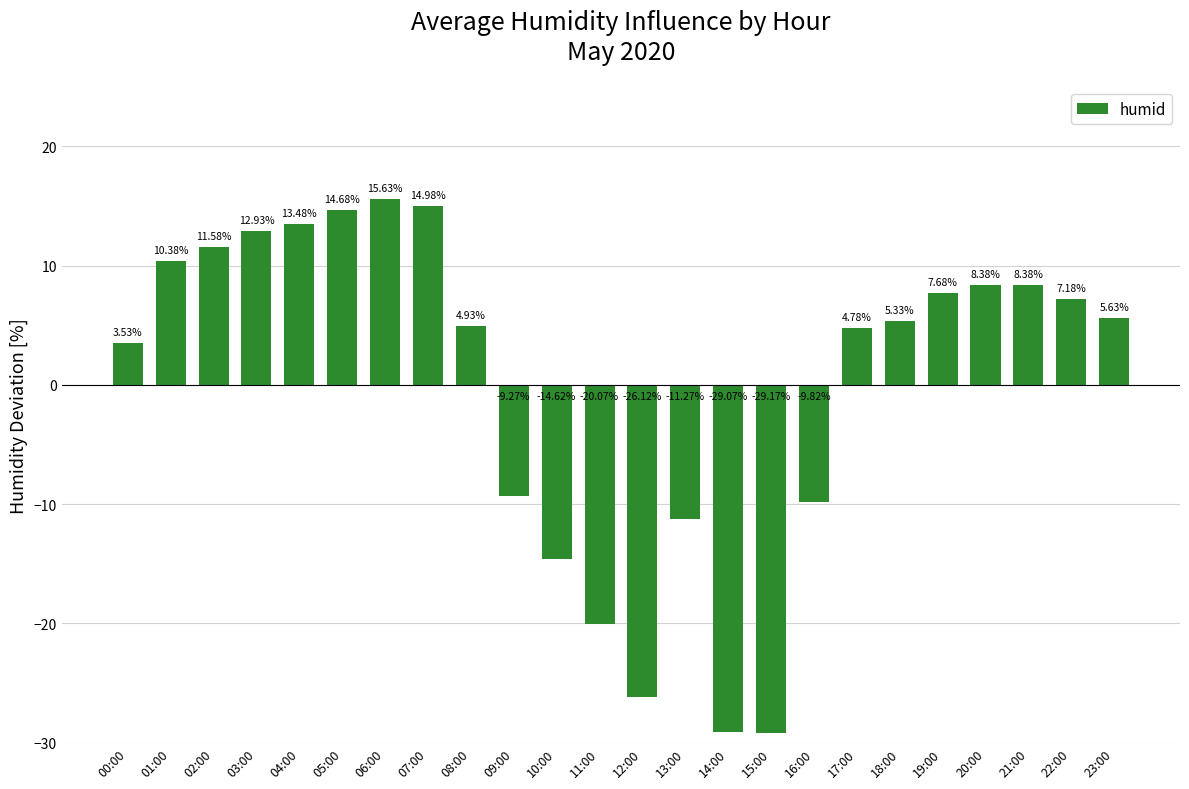

Which category has the highest value across all series?

06:00